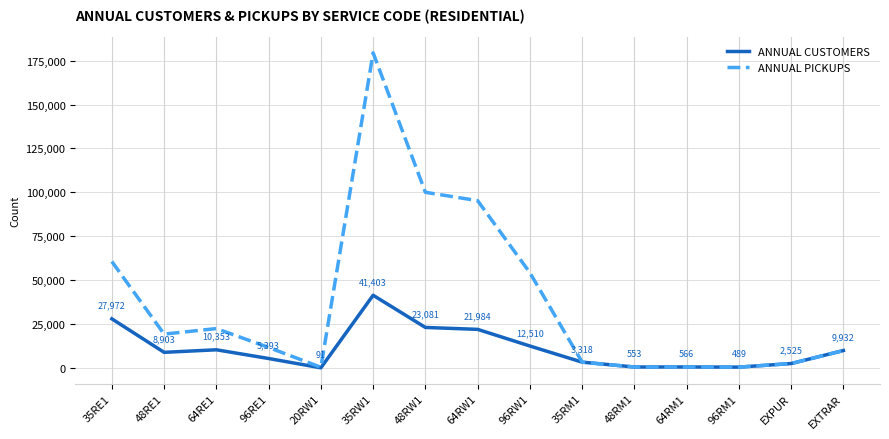

What is the approximate value of ANNUAL CUSTOMERS at 96RE1?

5393.5